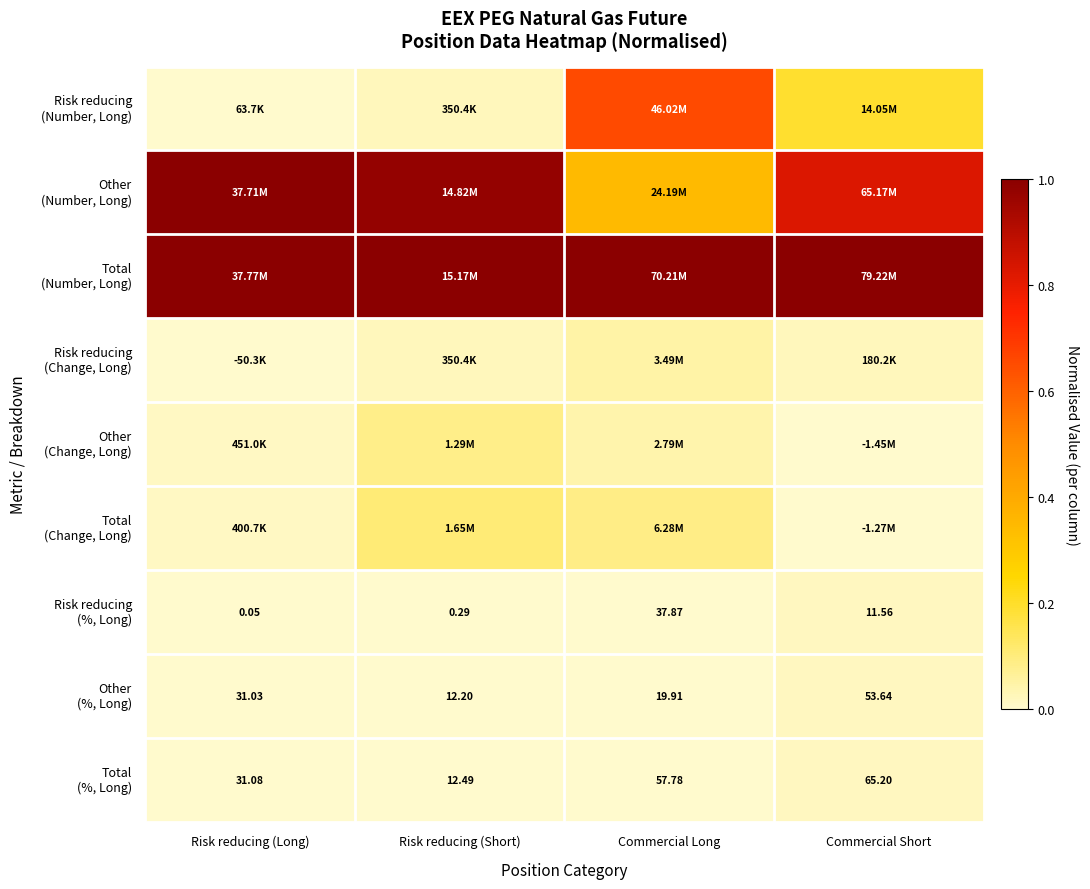

What is the total value across all series at Risk reducing (Long)?

2.0